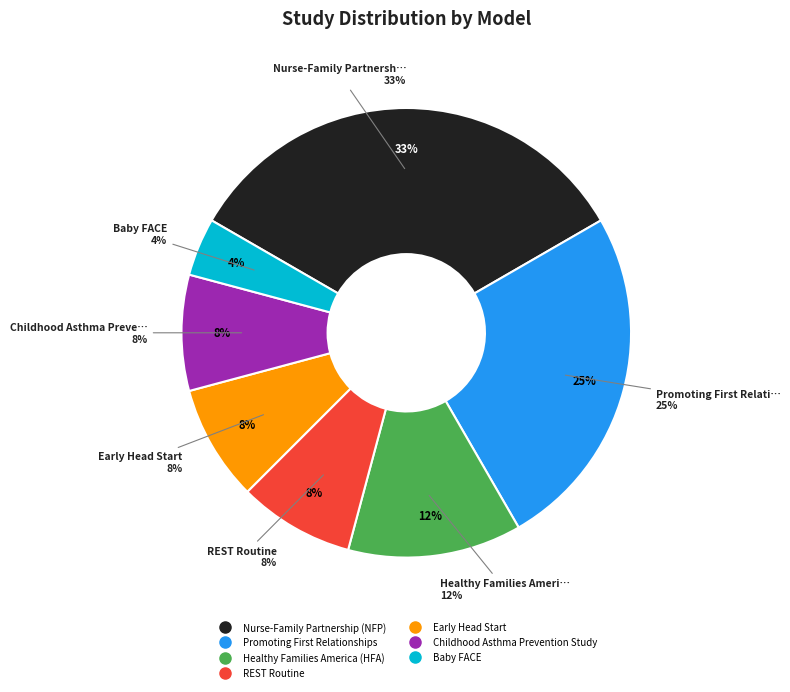

Which slice is the largest?

Nurse-Family Partnership (NFP)